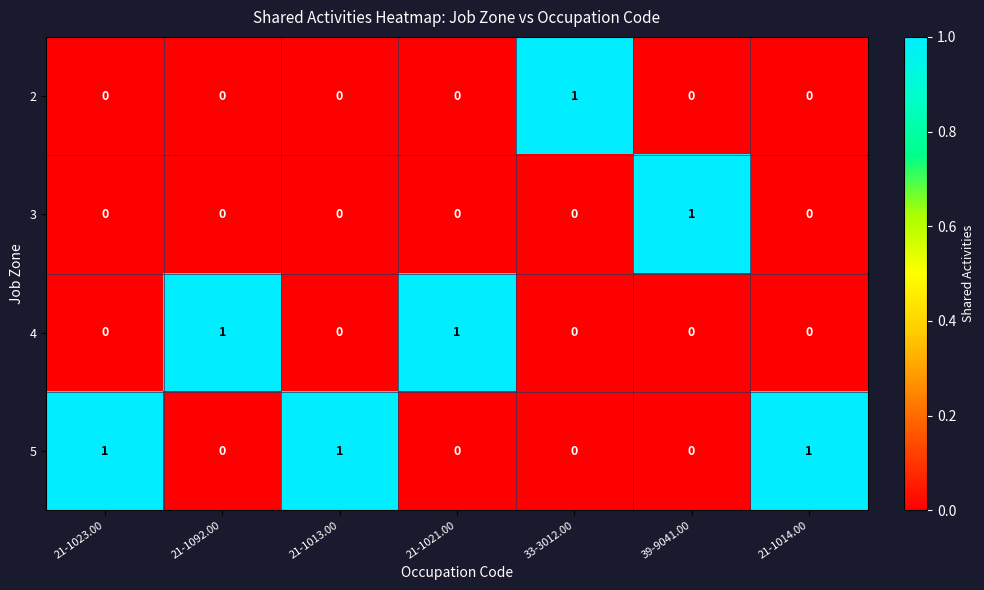

The value of 2 at 21-1014.00 is 0. True or false?

True